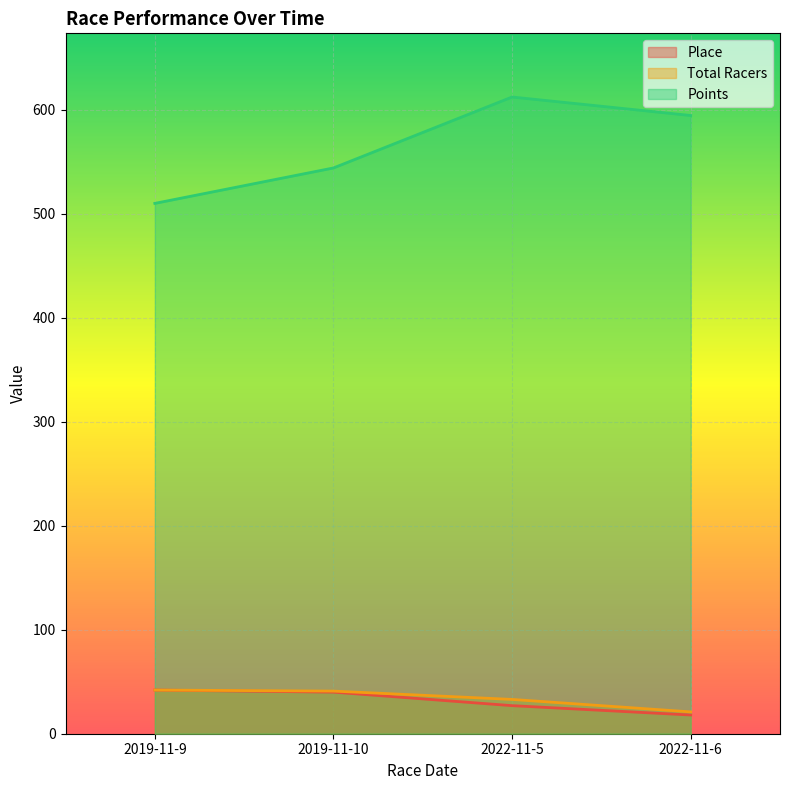

What is the label of the 2nd point from the right?

2022-11-5